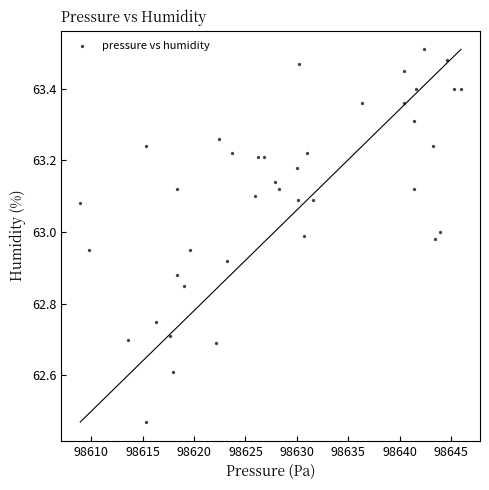

What is the range of Y values (max minus min)?

1.0